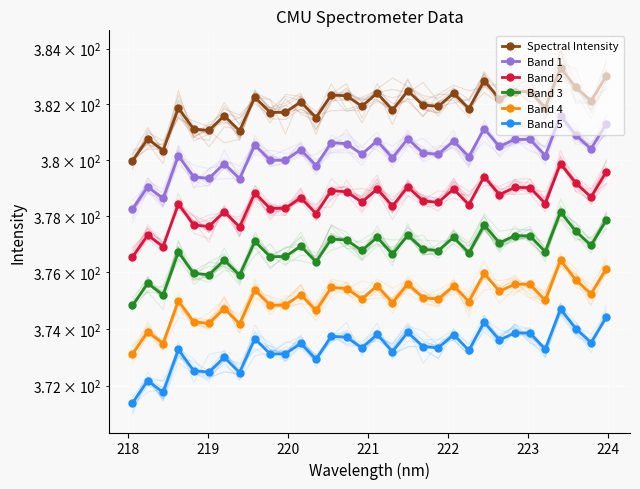

At how many categories does at least one series exceed 376?

32